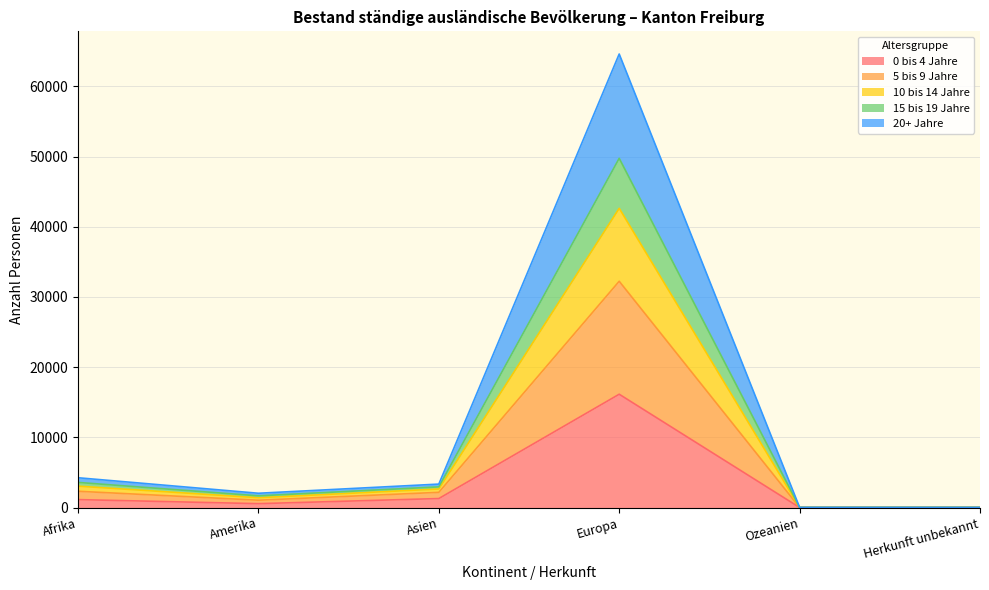

At which category is the sum across all series the highest?

Europa